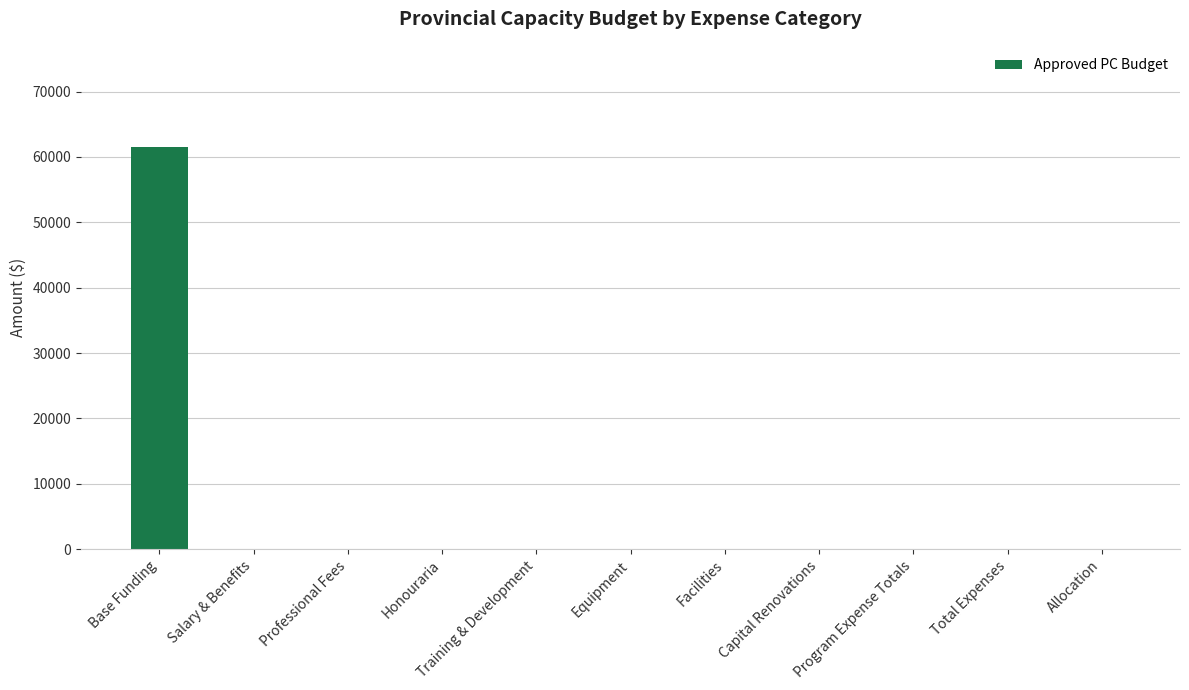

Does the chart contain stacked bars?

No